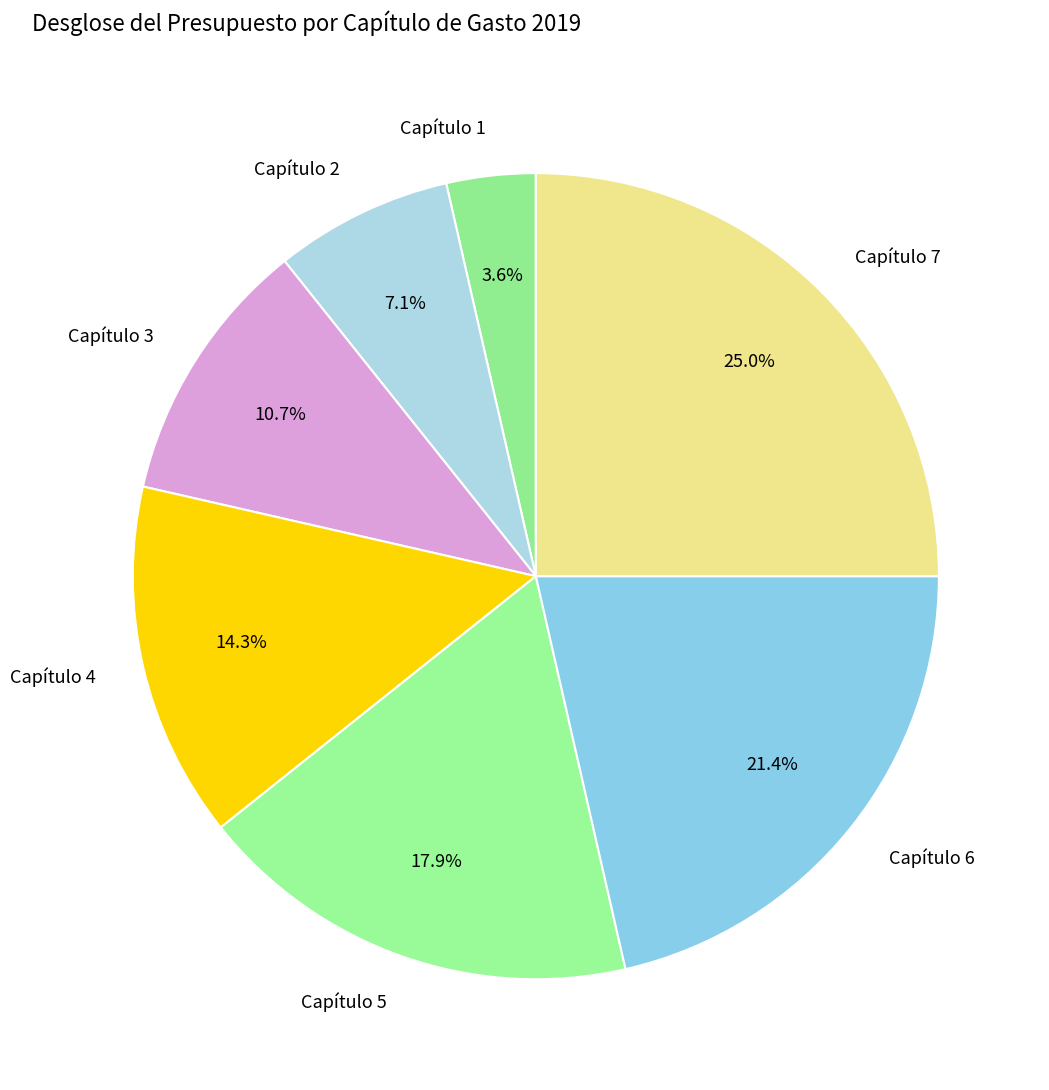

Which slice is the smallest?

Capítulo 1